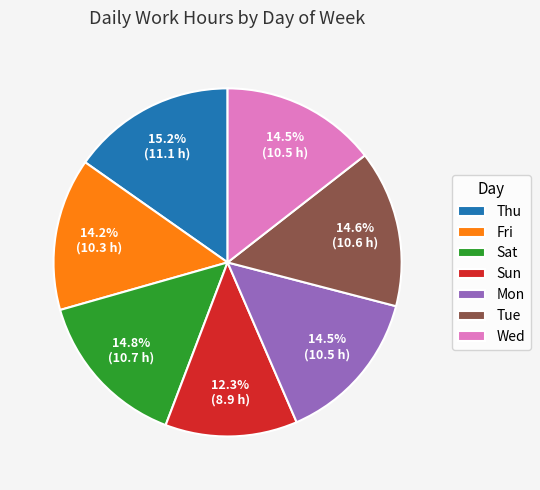

What portion of the pie excludes Wed?

85.5%